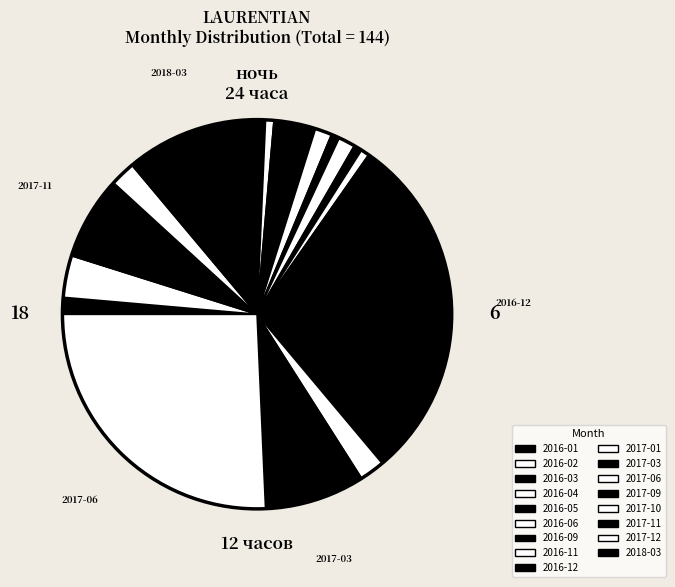

Is it true that 2017-06 is 31% of the pie?

False